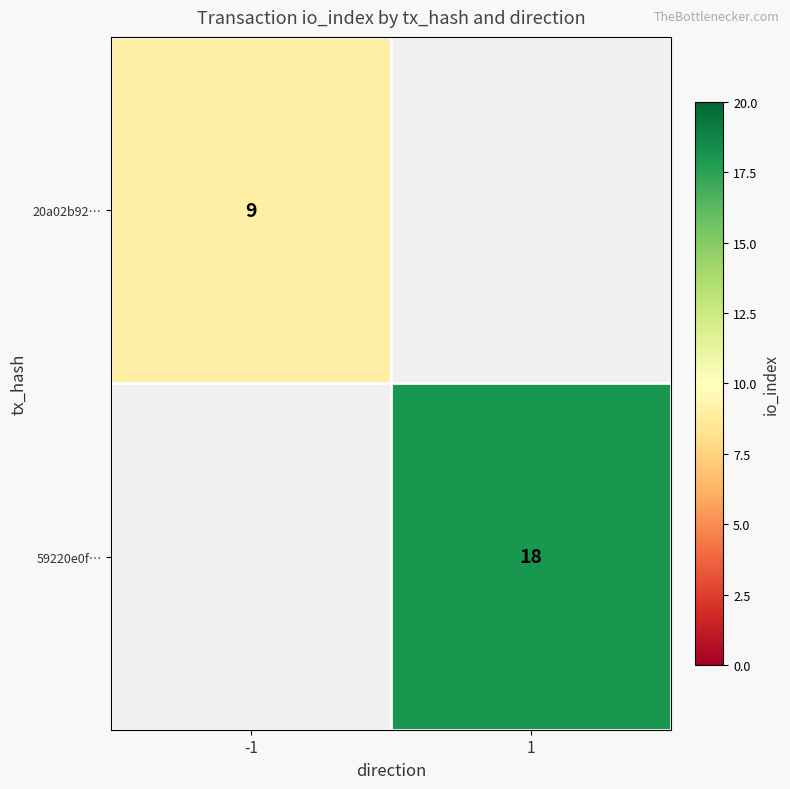

The 20a02b92… series shows 3 at -1. True or false?

False